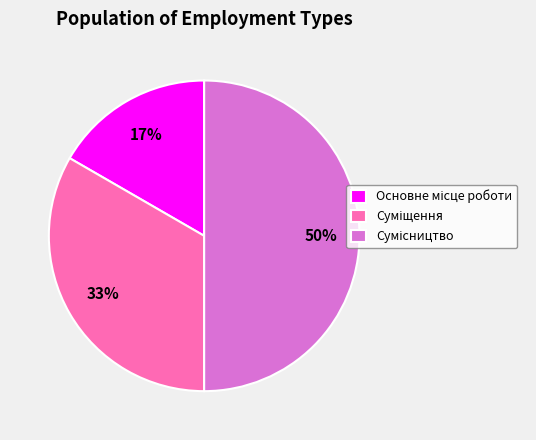

How many segments does this pie chart have?

3